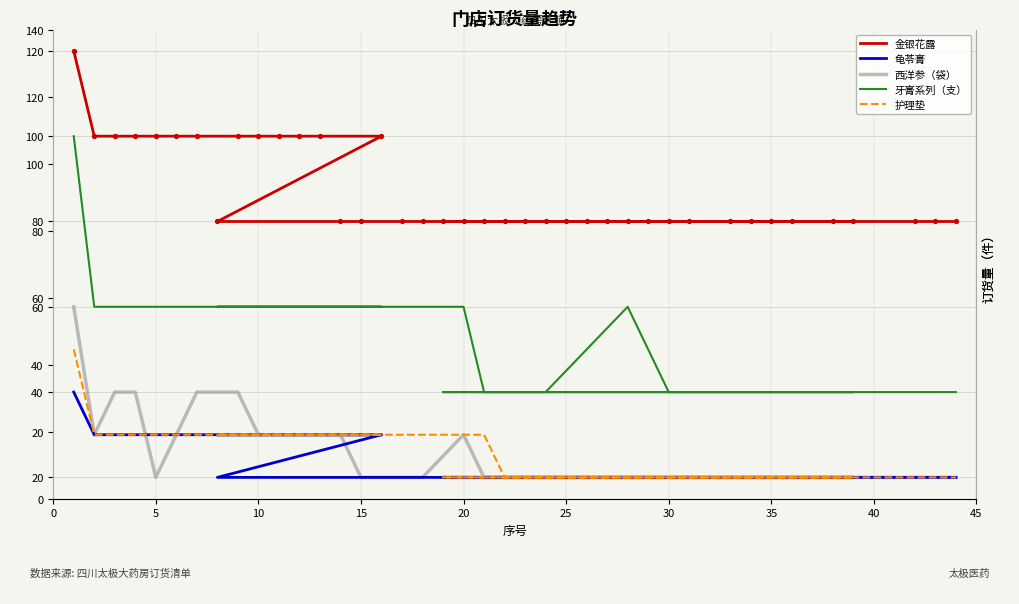

Which series reaches the maximum Y coordinate?

金银花露